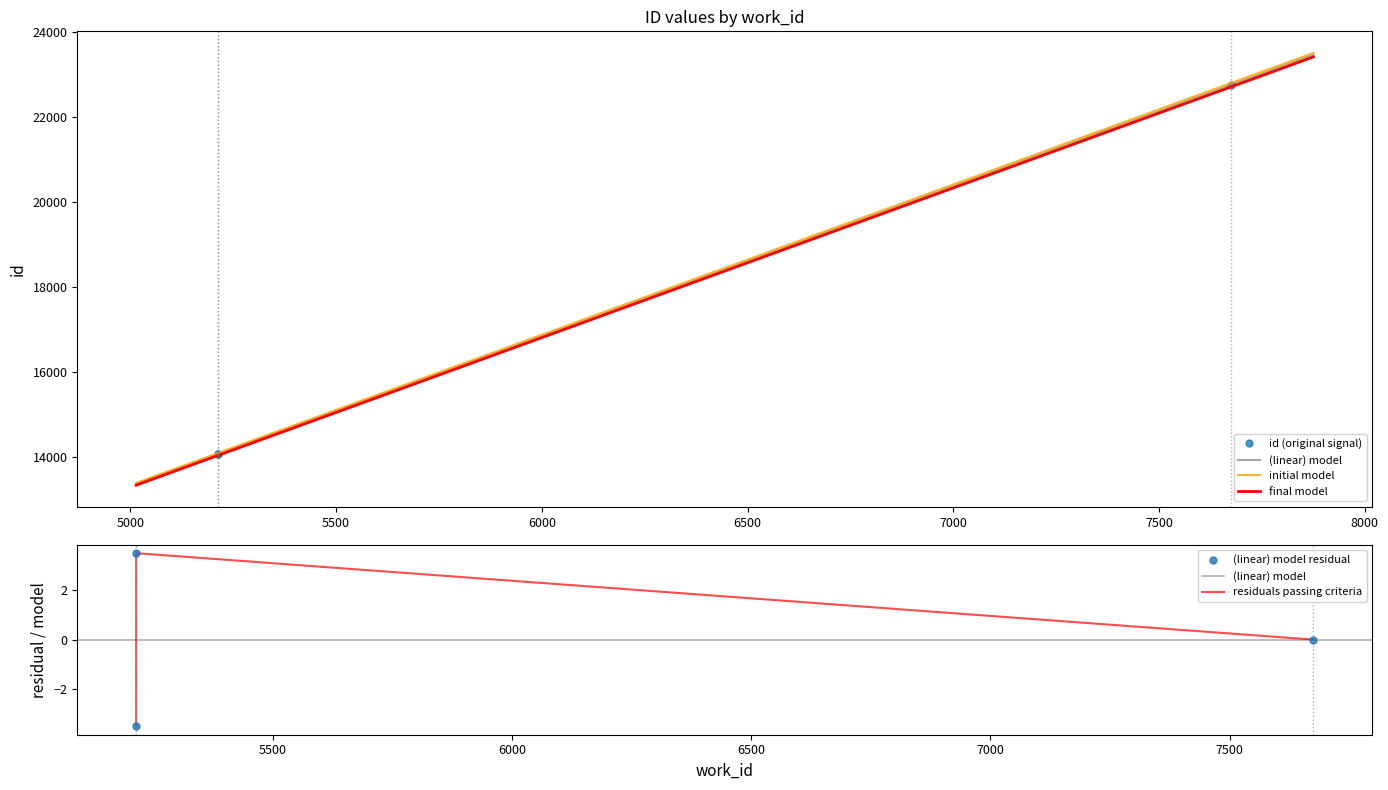

What is the change in value from 5214 to 7675?

+8686